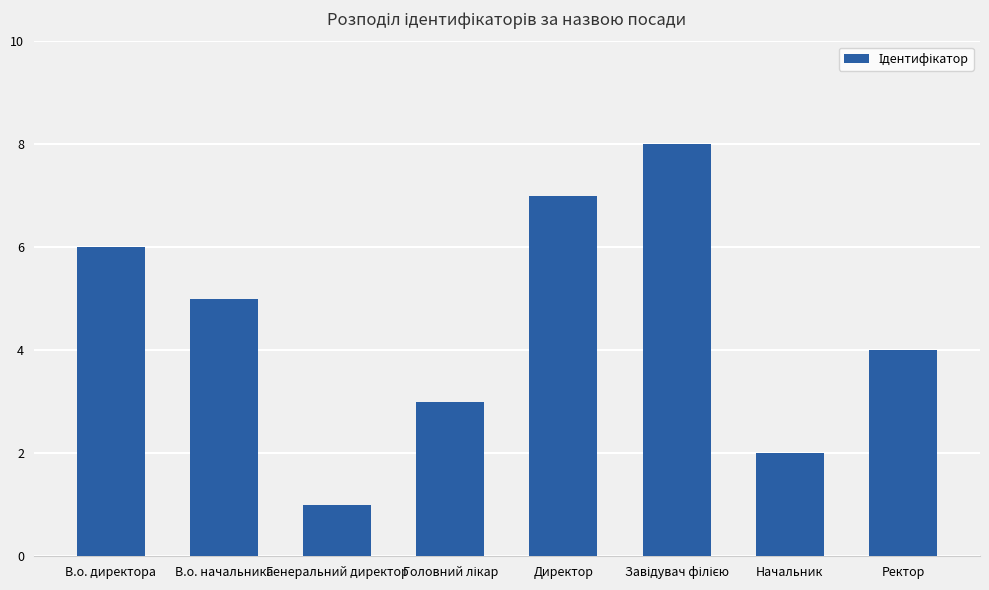

What is the difference between the maximum and minimum values?

7